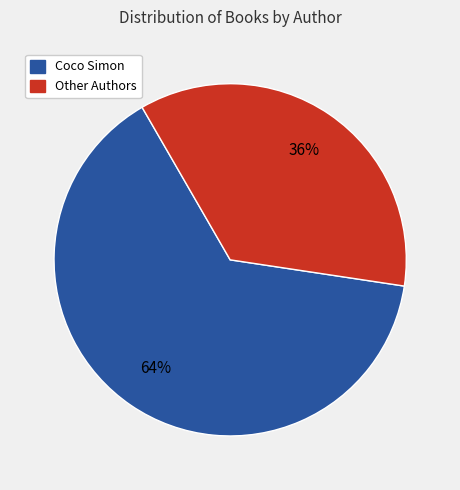

Is there any slice that represents more than half of the pie?

Yes